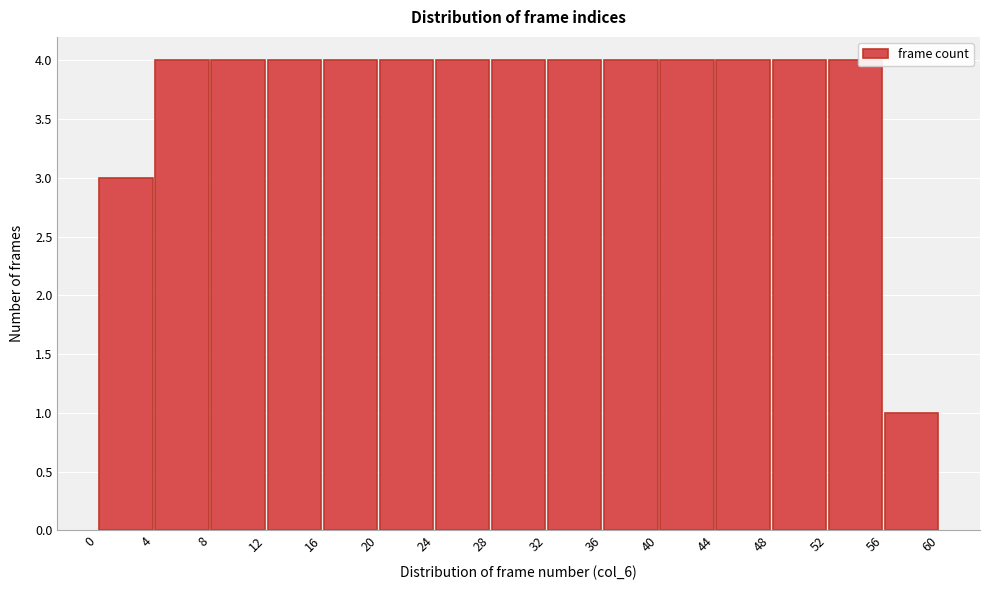

Reading left to right, transcribe this chart: for each bar, give the range it covers on the x-axis and its height. The values are not printed on the chart, so give them approximately, as read against the axis.

0 to 4: 3
4 to 8: 4
8 to 12: 4
12 to 16: 4
16 to 20: 4
20 to 24: 4
24 to 28: 4
28 to 32: 4
32 to 36: 4
36 to 40: 4
40 to 44: 4
44 to 48: 4
48 to 52: 4
52 to 56: 4
56 to 60: 1